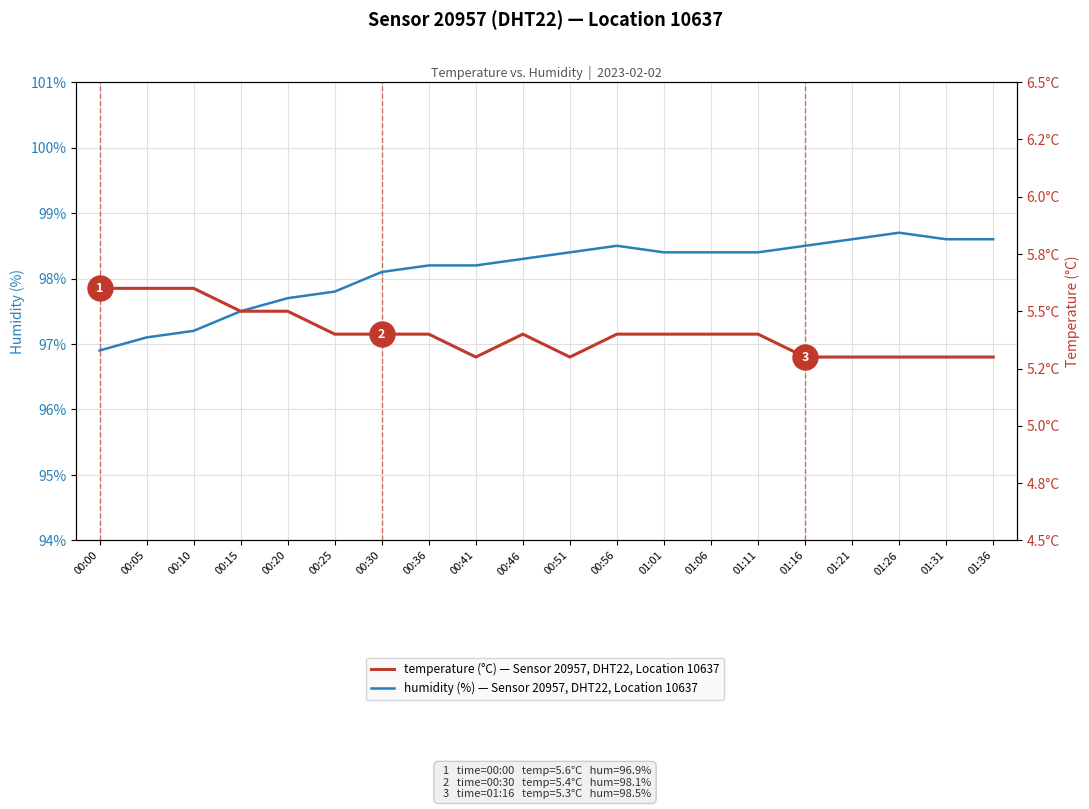

Reading left to right, transcribe all the data shown in this chart.

humidity: 96.9	97.1	97.2	97.5	97.7	97.8	98.1	98.2	98.2	98.3	98.4	98.5	98.4	98.4	98.4	98.5	98.6	98.7	98.6	98.6
temperature: 5.6	5.6	5.6	5.5	5.5	5.4	5.4	5.4	5.3	5.4	5.3	5.4	5.4	5.4	5.4	5.3	5.3	5.3	5.3	5.3